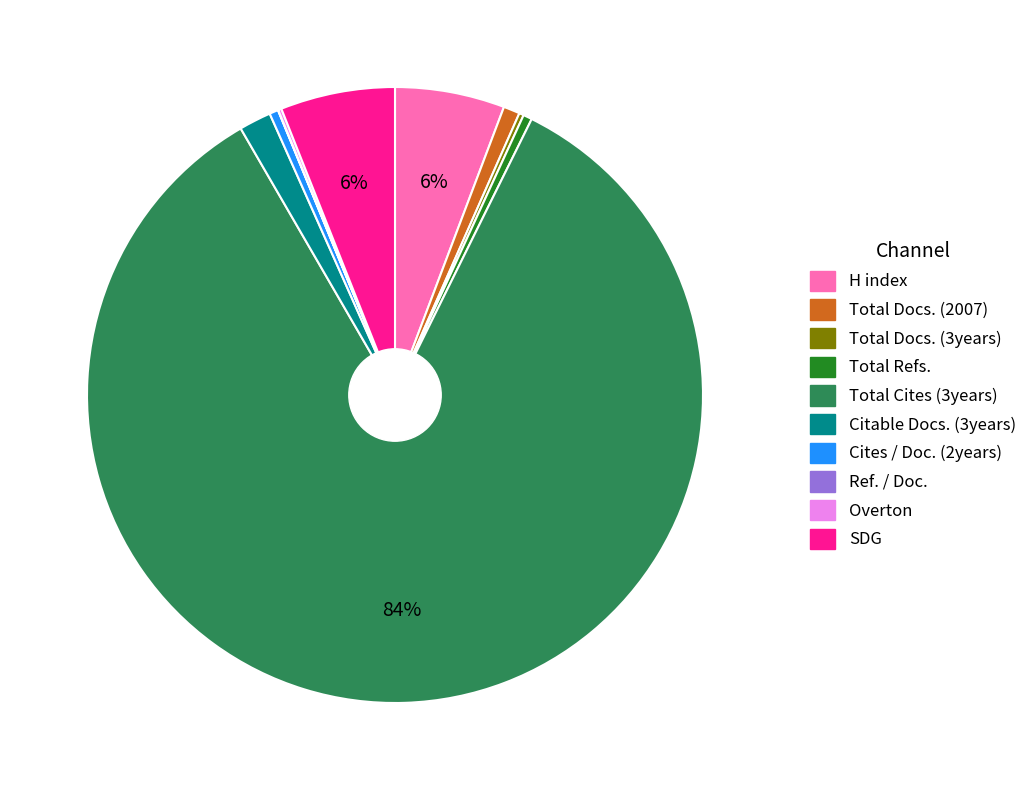

Which category has the biggest portion of the pie?

Total Cites (3years)